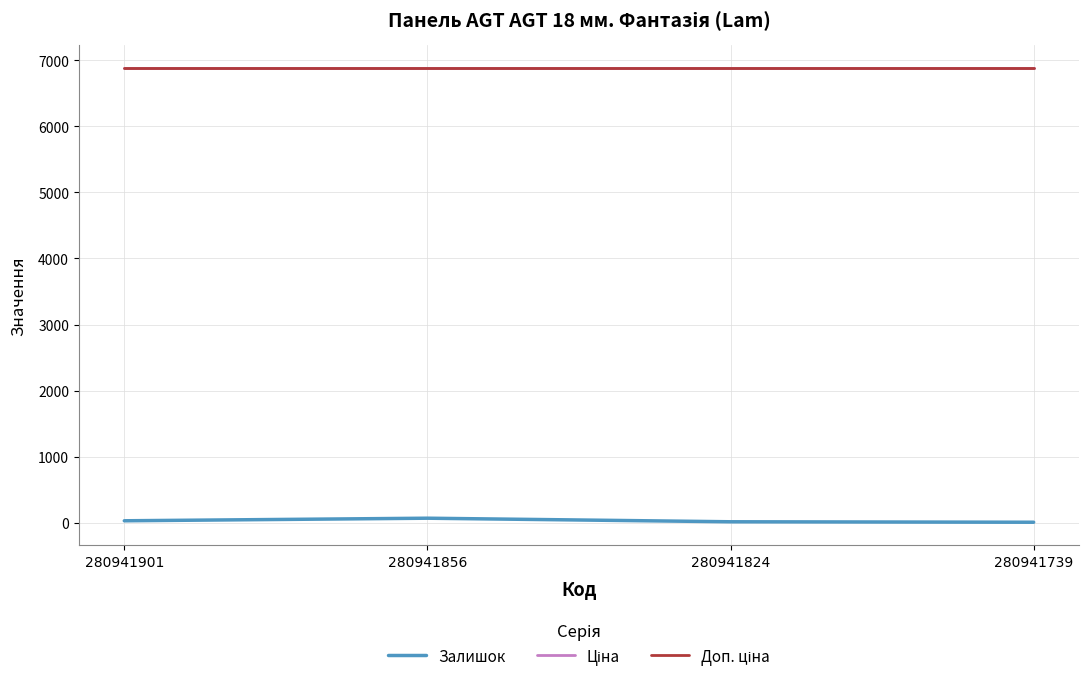

True or false: Ціна and Доп. ціна intersect in this chart.

False